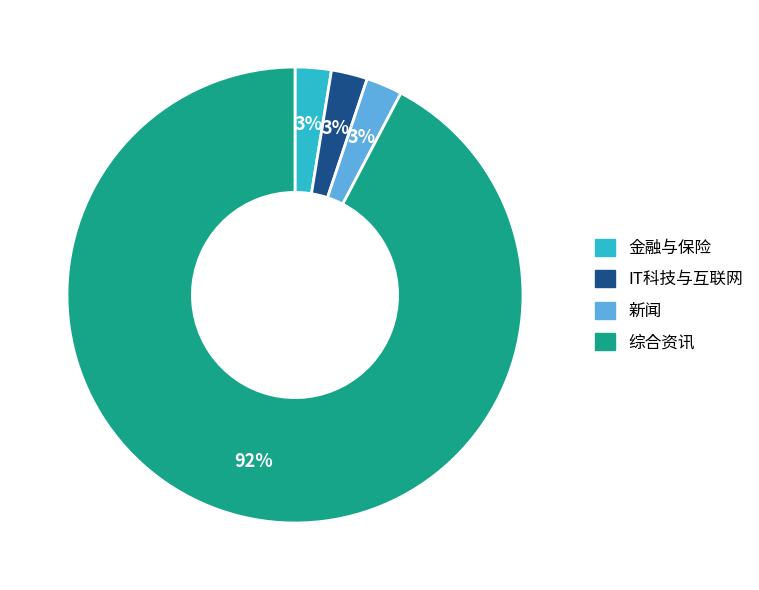

Which has a higher value, 综合资讯 or IT科技与互联网?

综合资讯